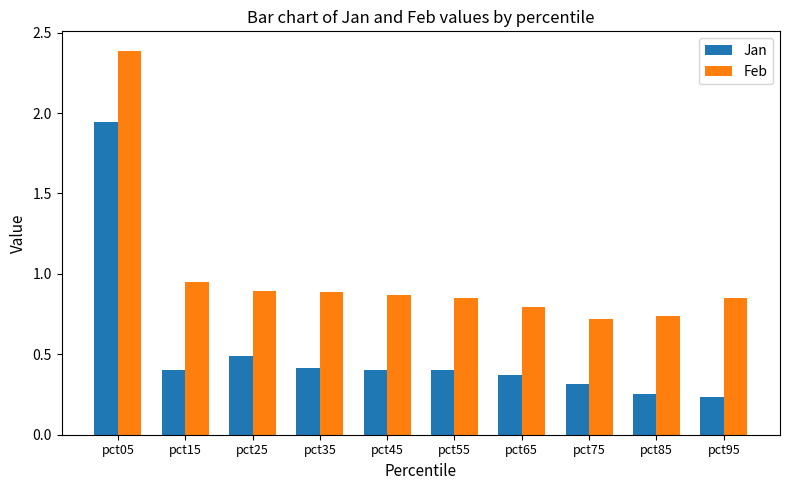

At which label is Jan closest to 1?

pct25